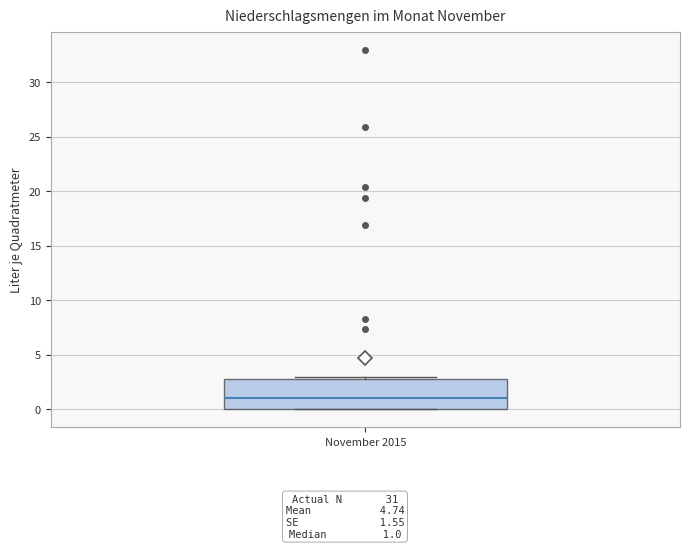

Transcribe this box plot: give where the median line is, the range the box spans, and where the two whiskers end, as read against the y-axis. The values are not printed on the chart, so give them approximately, as read against the axis.

median 1, box 0 to 3, whiskers 0 to 3 (just above the box's upper edge)